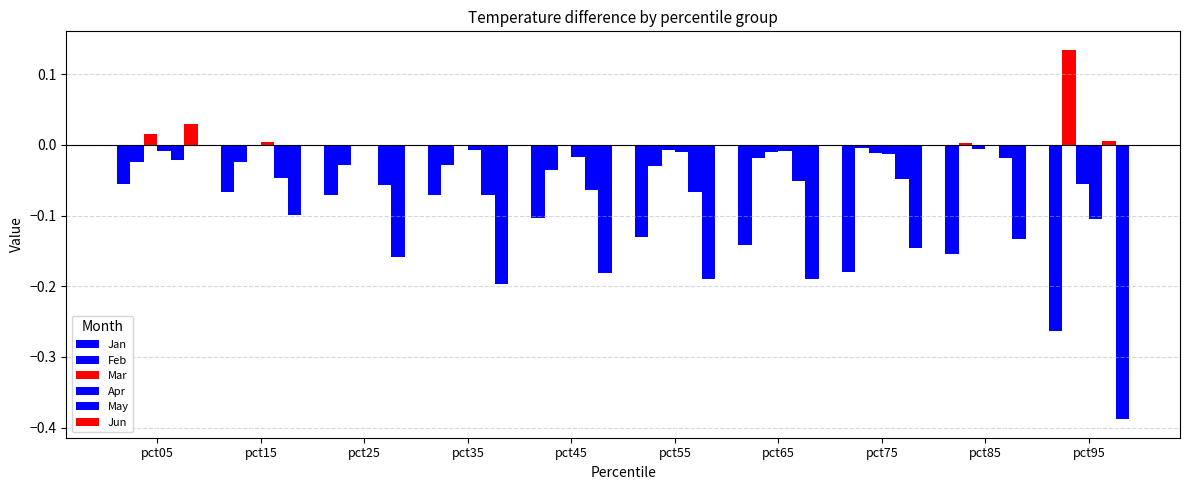

How many distinct data groups are displayed?

6